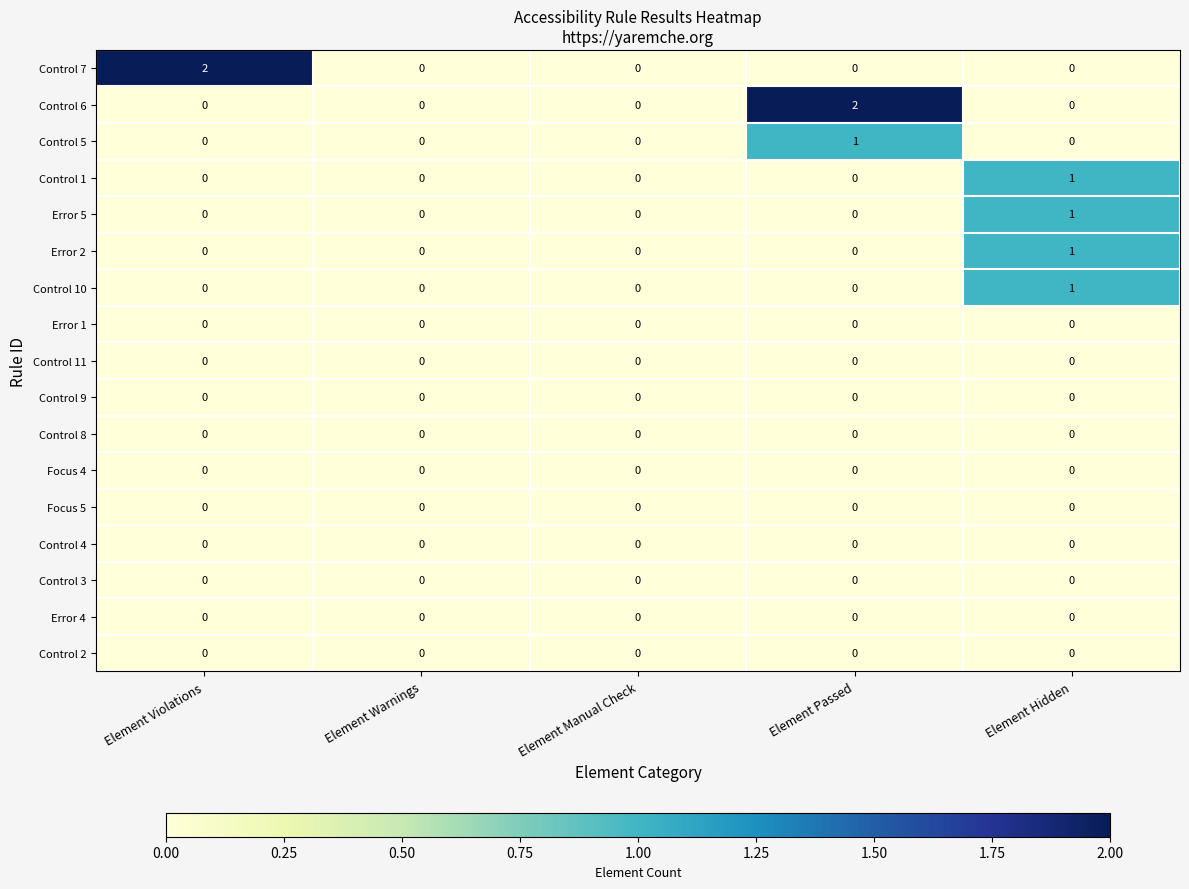

Between Element Passed and Element Hidden, which series saw the biggest shift?

Control 6